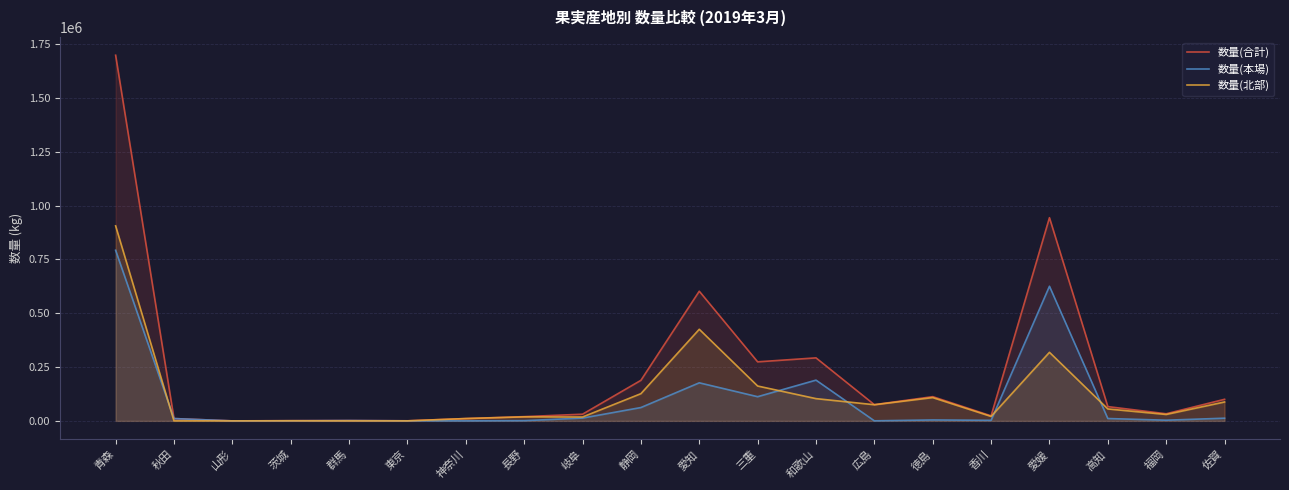

What is the value of the 数量(北部) point at the 19th from the left?

29835